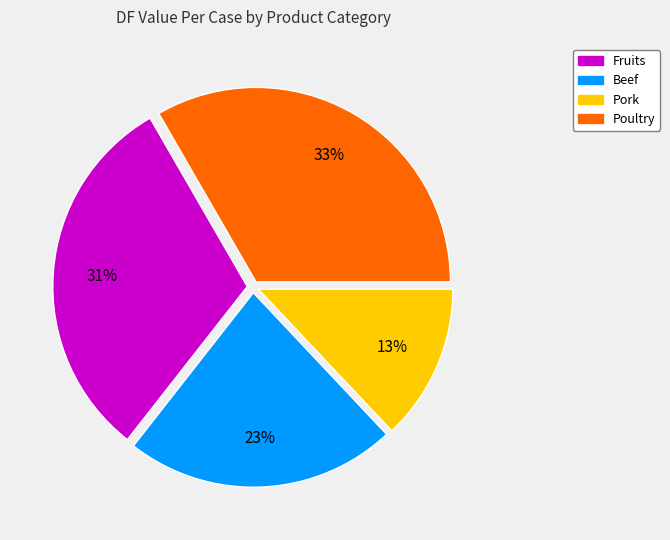

Is there any slice that represents more than half of the pie?

No